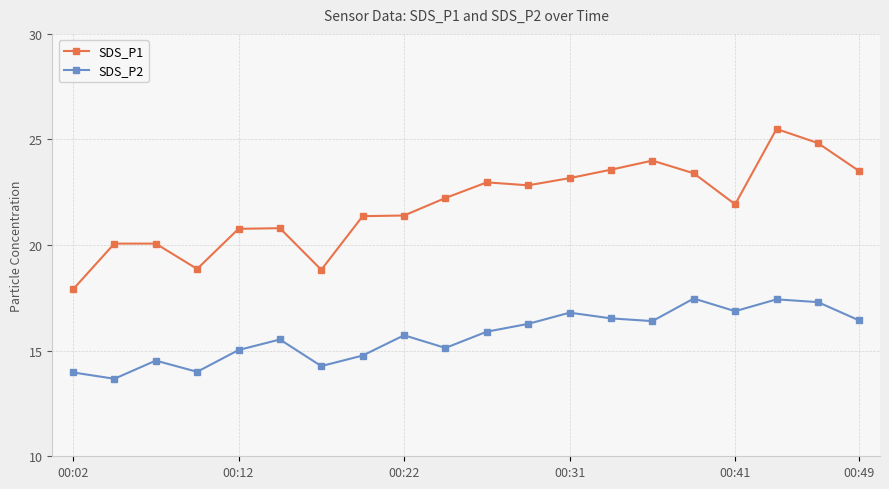

True or false: SDS_P1 and SDS_P2 cross at least once.

False